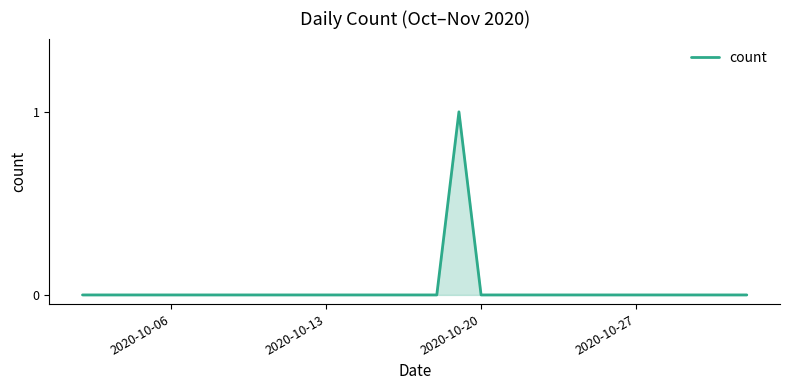

Does the chart have visible grid lines?

No